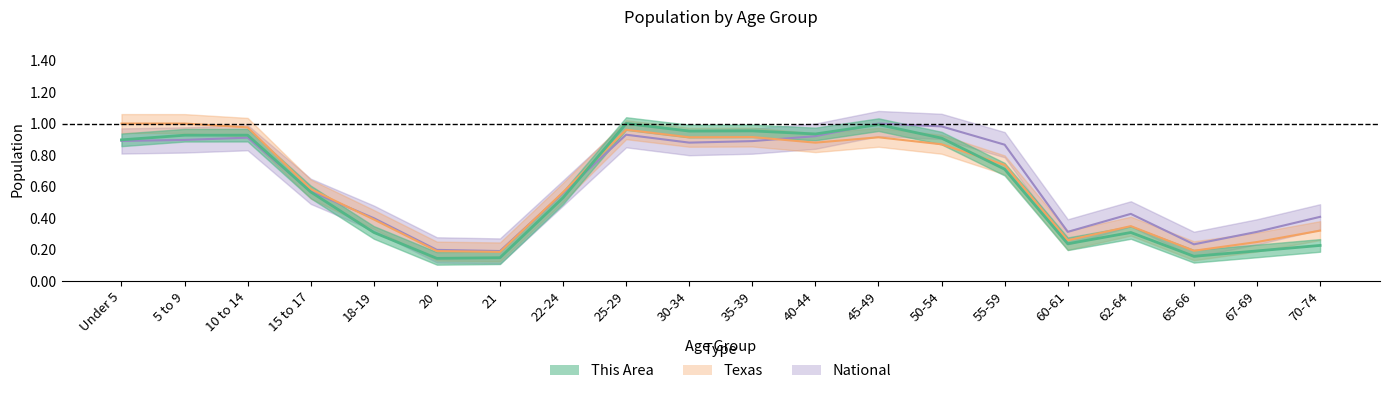

What is the sum of all Texas values?

12.5